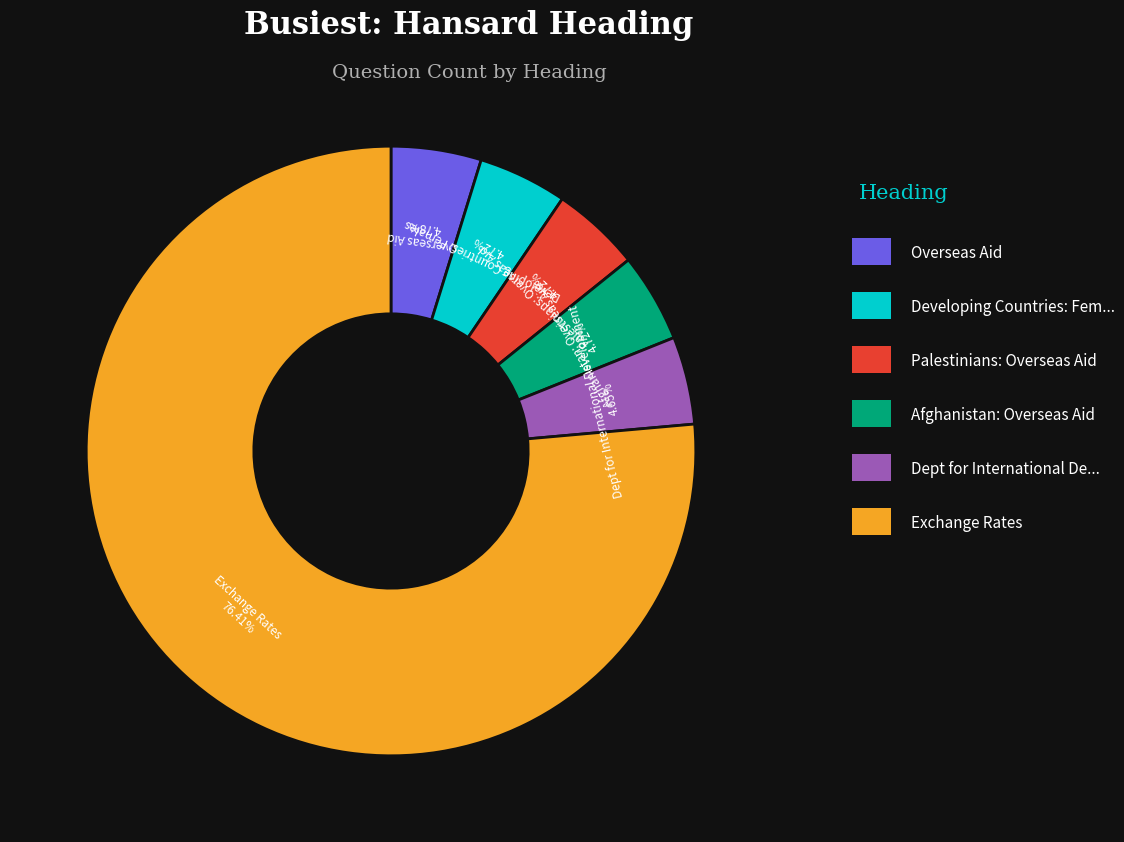

Is there any slice that represents more than half of the pie?

Yes